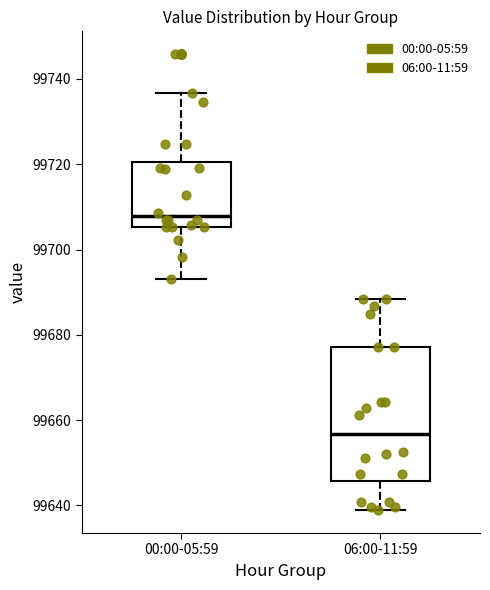

Which box's median line is the lowest?

06:00-11:59